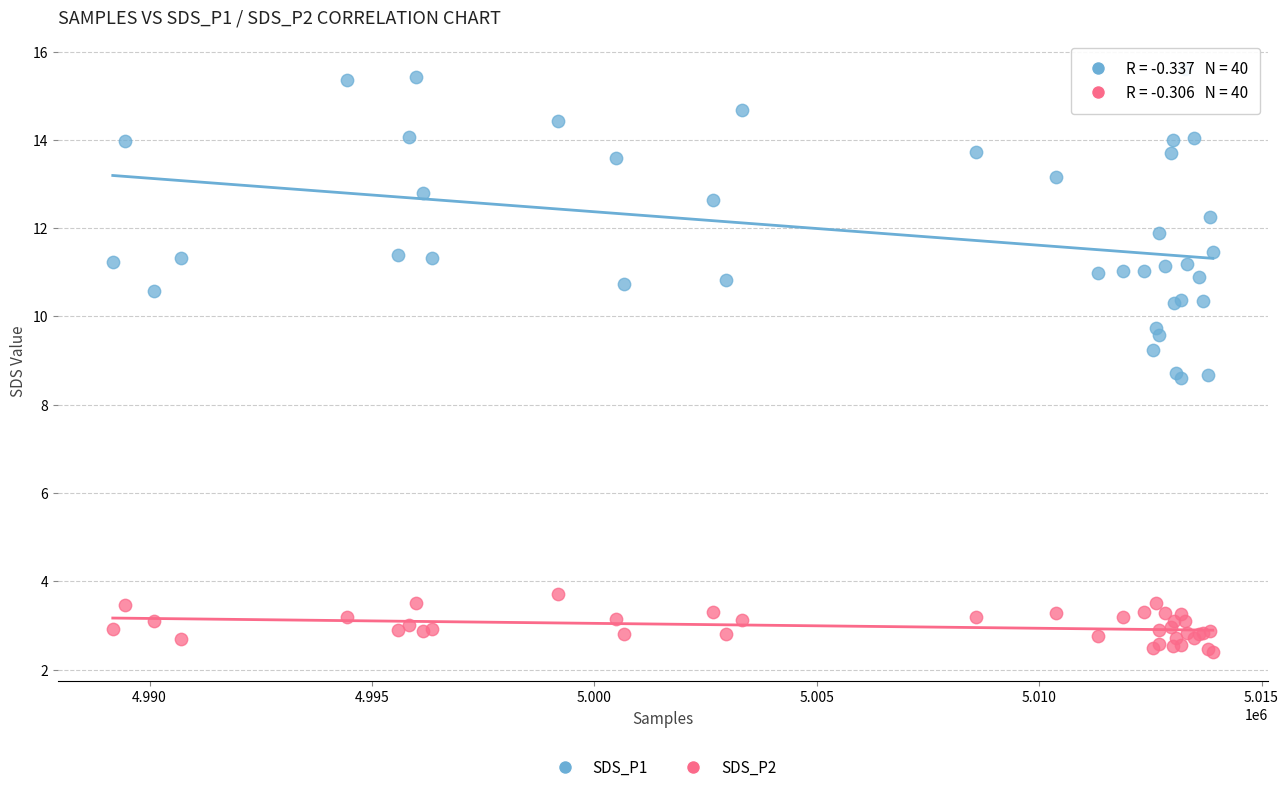

What are all the series names shown in the legend?

SDS_P1, SDS_P2